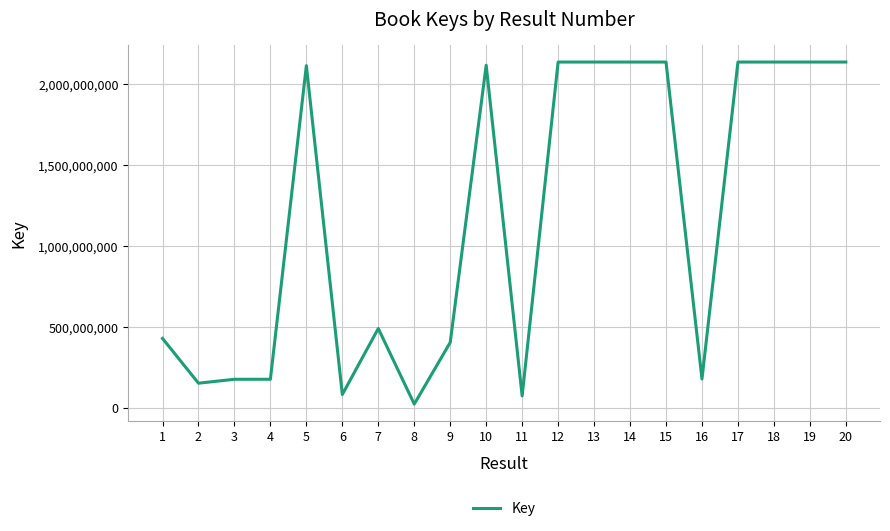

The value at 9 is 153929599. True or false?

False